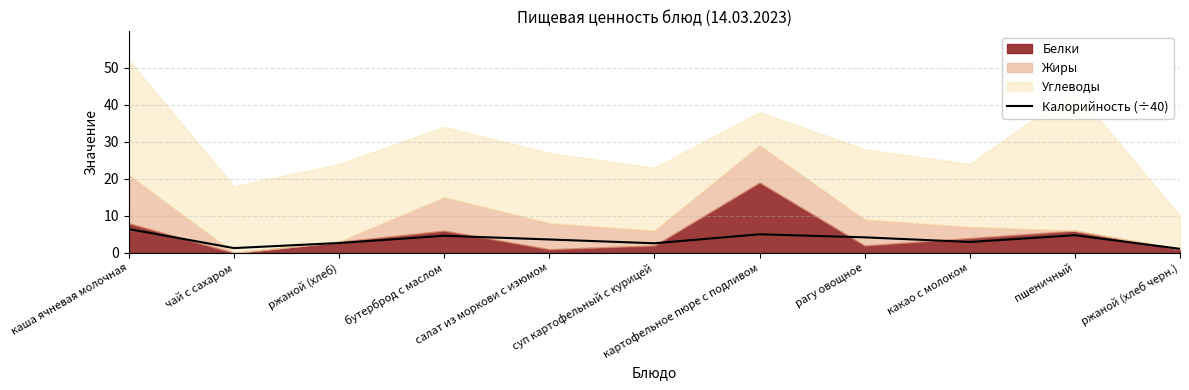

The value of Калорийность (÷40) at пшеничный is 4.8. True or false?

True